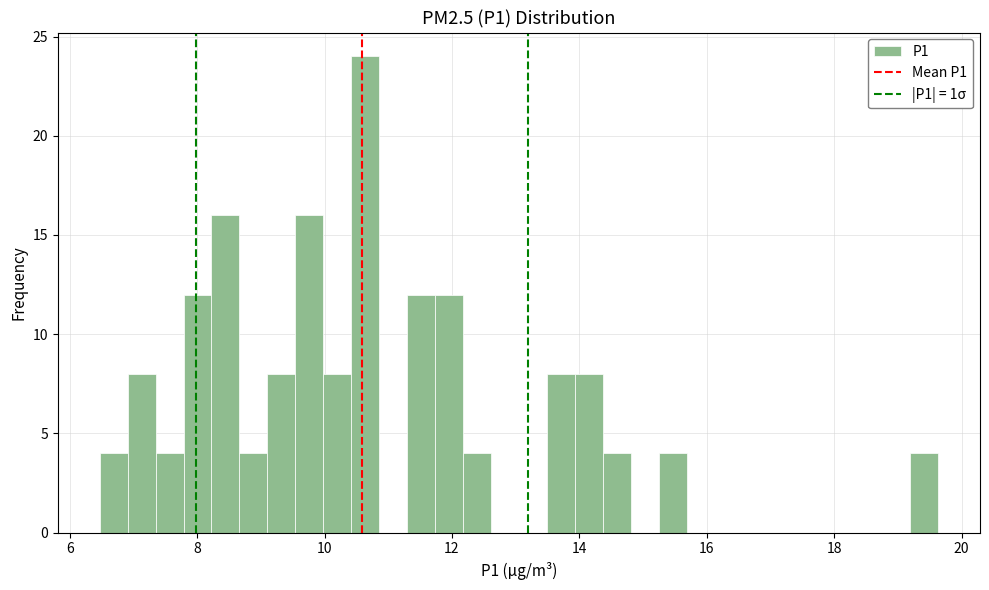

Read against the x-axis, roughly where is the centre of the tallest bar?

10.6